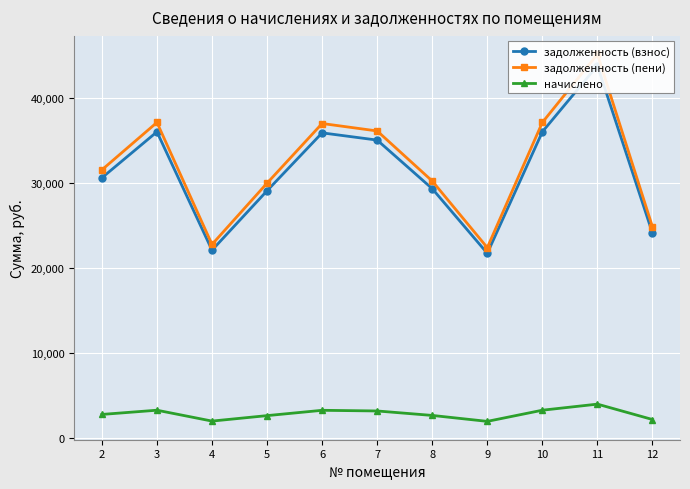

True or false: задолженность (взнос) and начислено intersect in this chart.

False